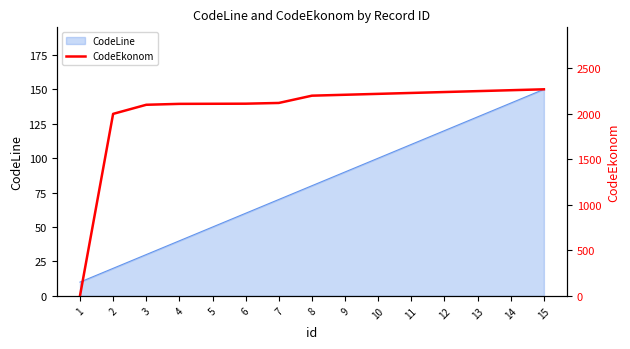

Is it true that CodeLine equals 130 at 13?

True